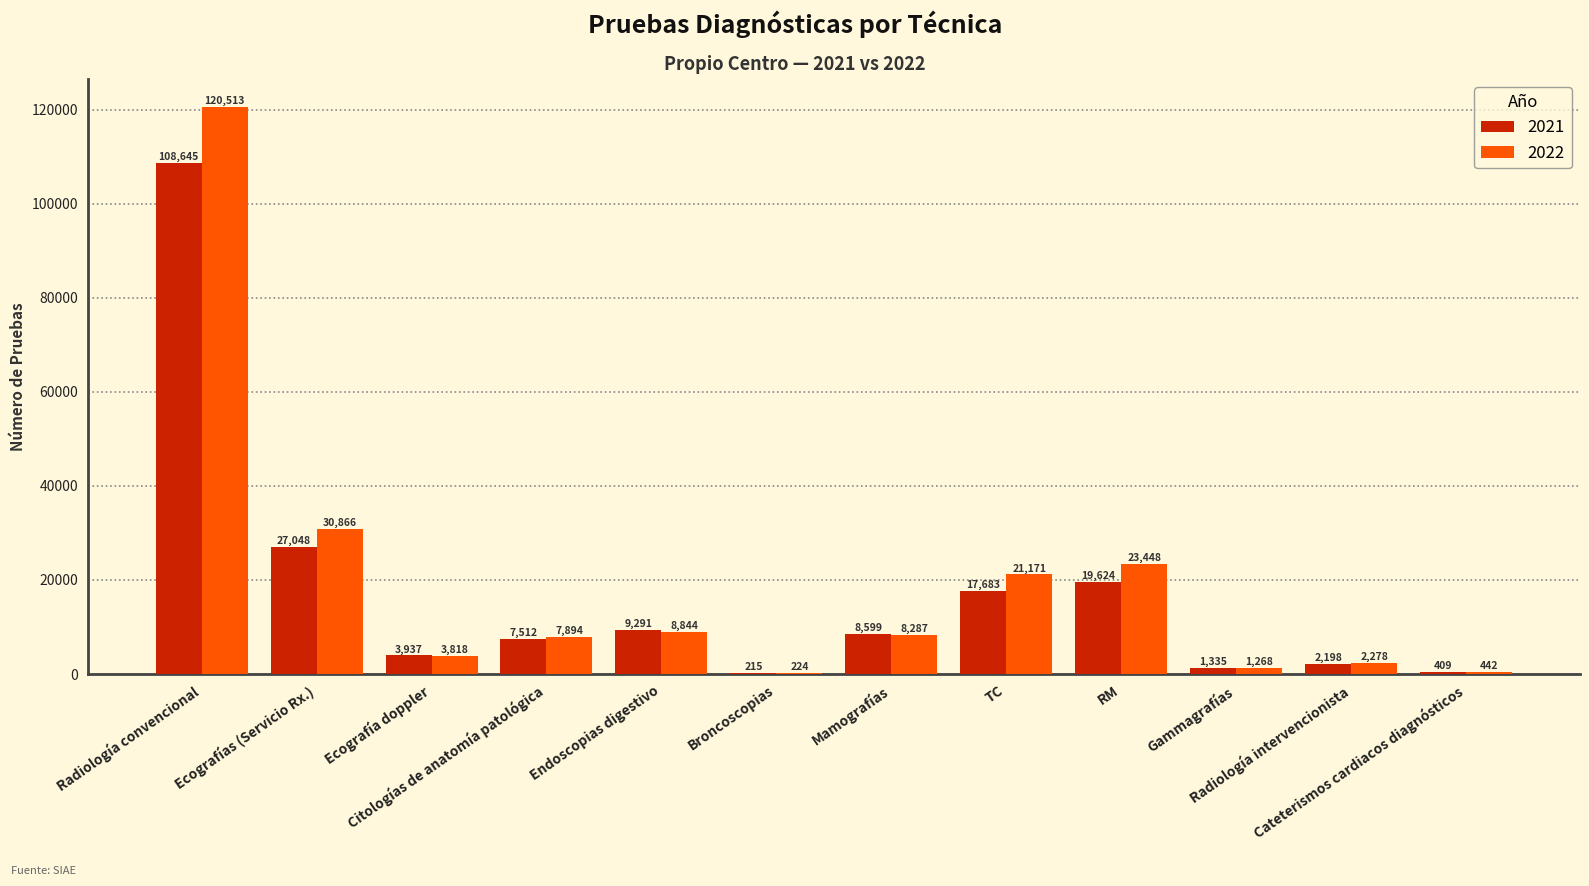

The 2022 series shows 442 at Cateterismos cardiacos diagnósticos. True or false?

True